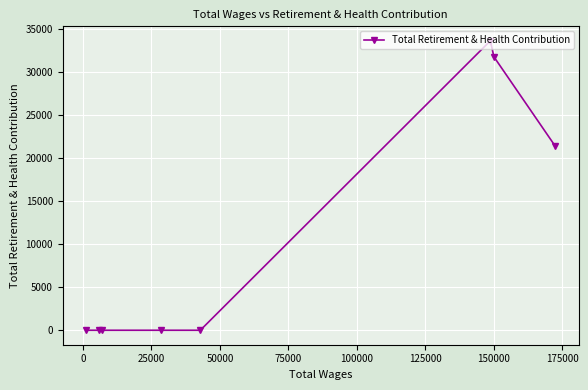

How many points are higher than both their immediate neighbors (excluding endpoints)?

1